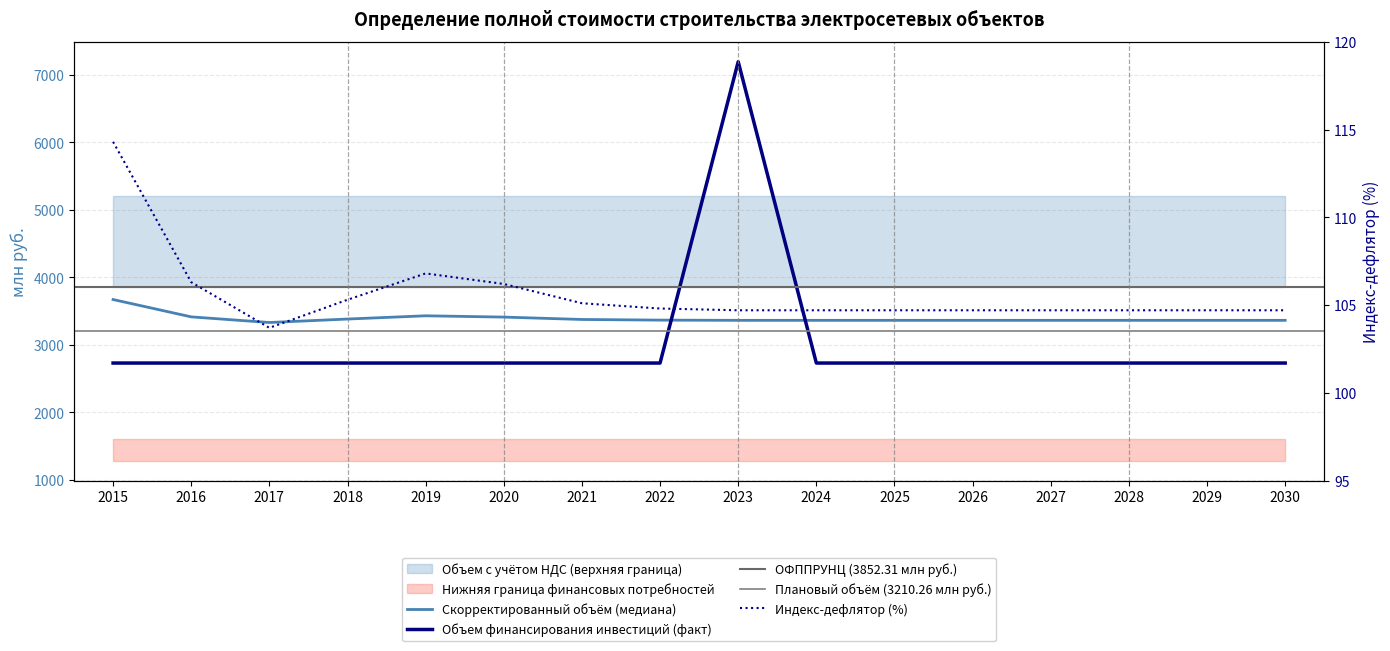

Reading left to right, extract all data points from this chart.

Индекс-дефлятор (%): 2015=114.3	2016=106.3	2017=103.7	2018=105.3	2019=106.8	2020=106.2	2021=105.1	2022=104.8	2023=104.7	2024=104.7	2025=104.7	2026=104.7	2027=104.7	2028=104.7	2029=104.7	2030=104.7
Объем финансирования инвестиций (млн руб.): 2015=2728.7	2016=2728.7	2017=2728.7	2018=2728.7	2019=2728.7	2020=2728.7	2021=2728.7	2022=2728.7	2023=7191.9	2024=2728.7	2025=2728.7	2026=2728.7	2027=2728.7	2028=2728.7	2029=2728.7	2030=2728.7